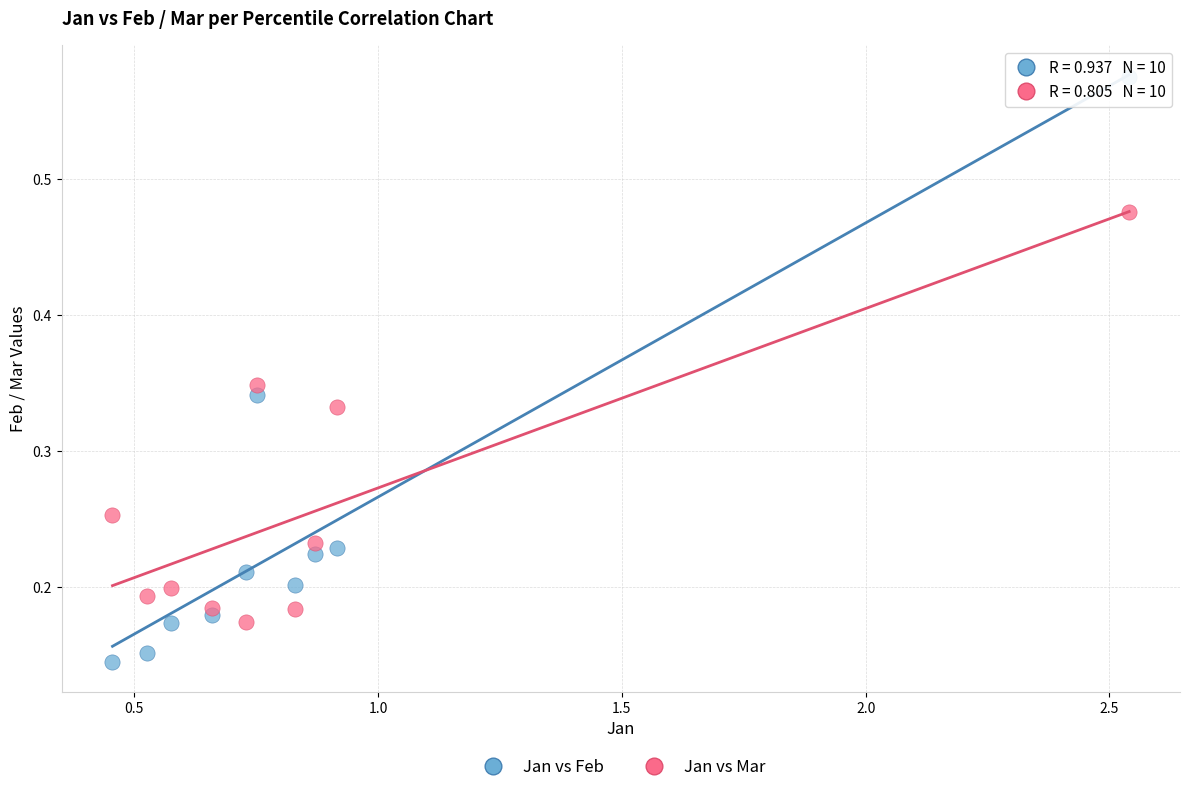

Across all data points, what is the range of X values (max minus min)?

2.1